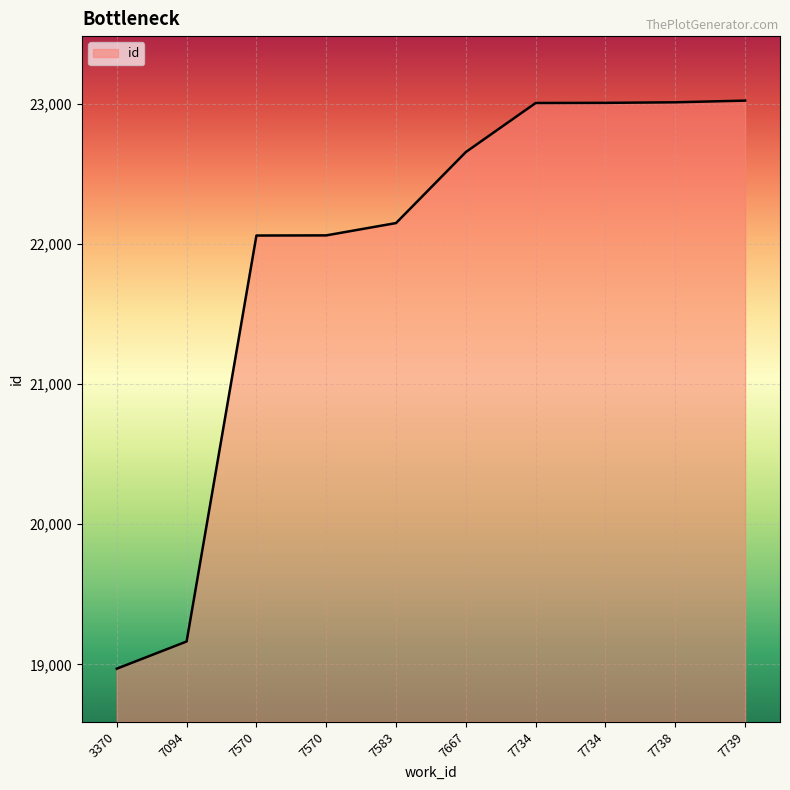

Which category has the lowest value across all series?

3370